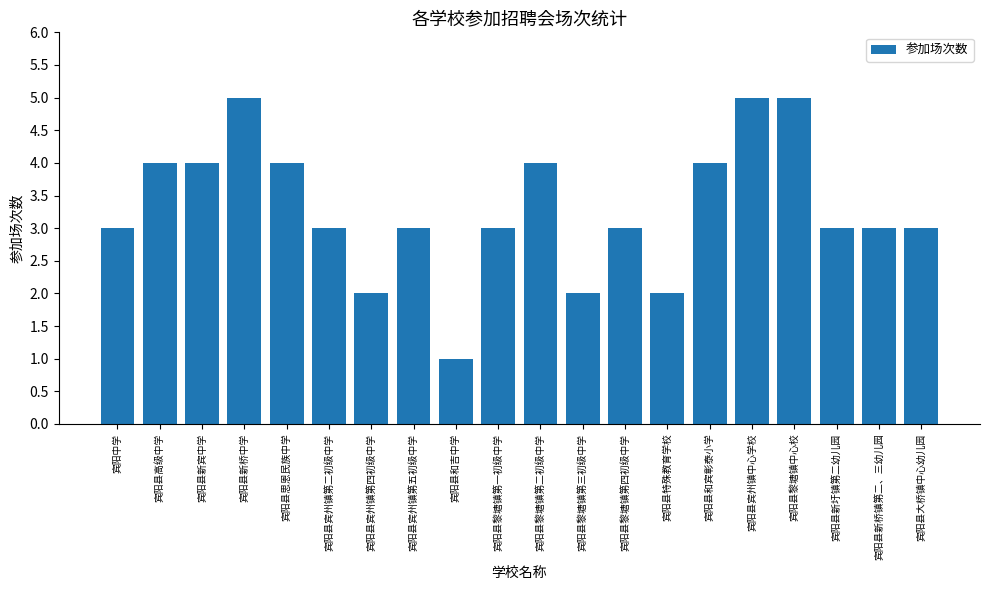

What is the sum of all values?

66